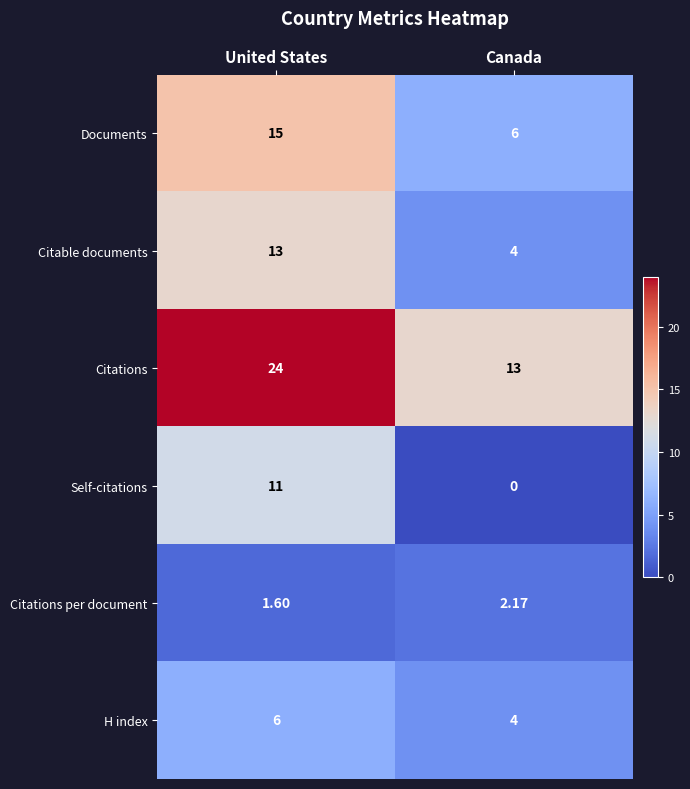

How many distinct data groups are displayed?

6